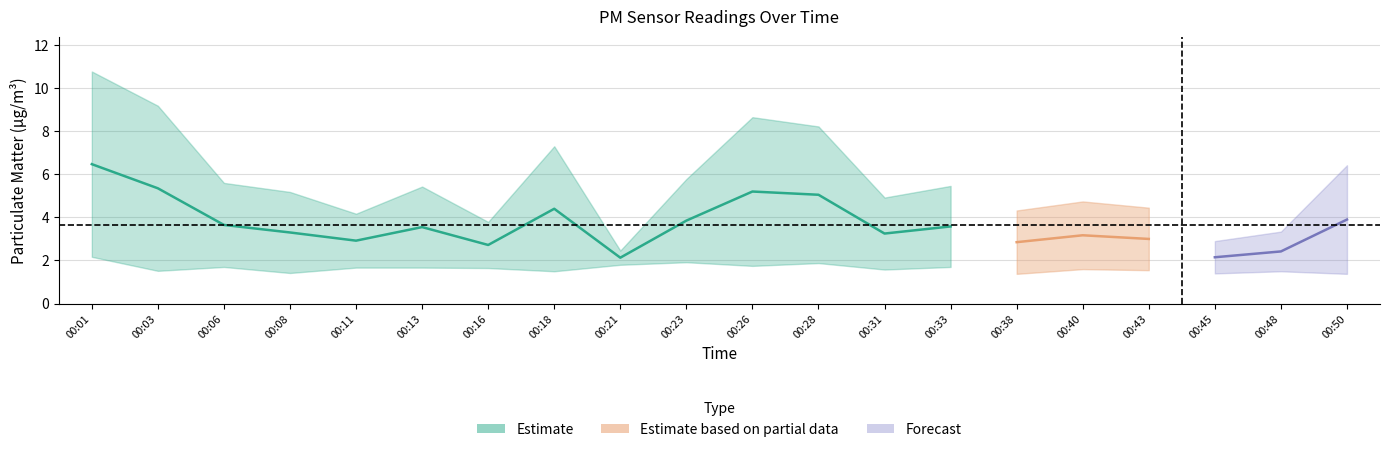

True or false: P1 and P2 intersect in this chart.

False